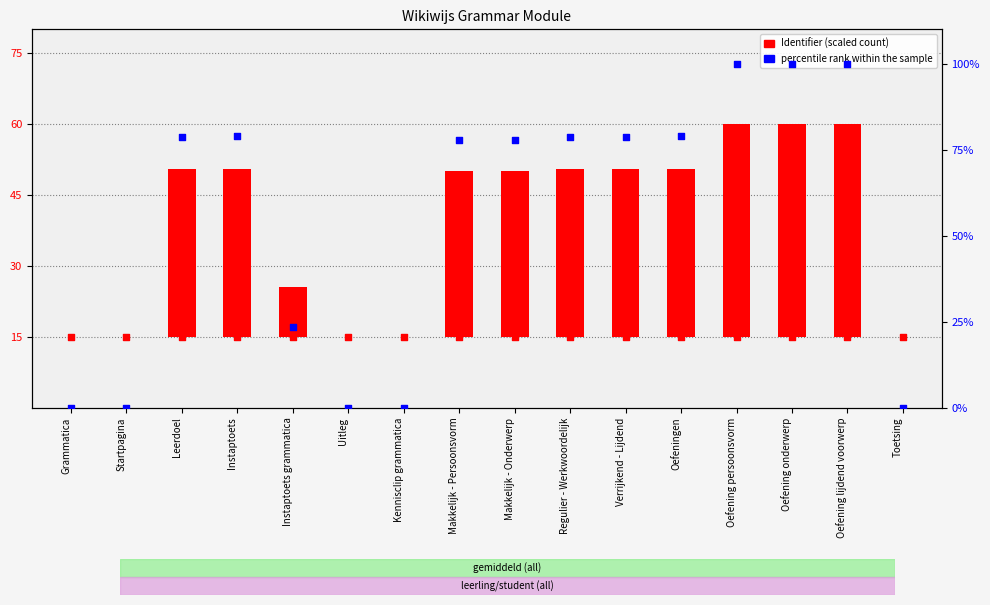

Which series has the widest spread of Y values?

percentile rank within the sample